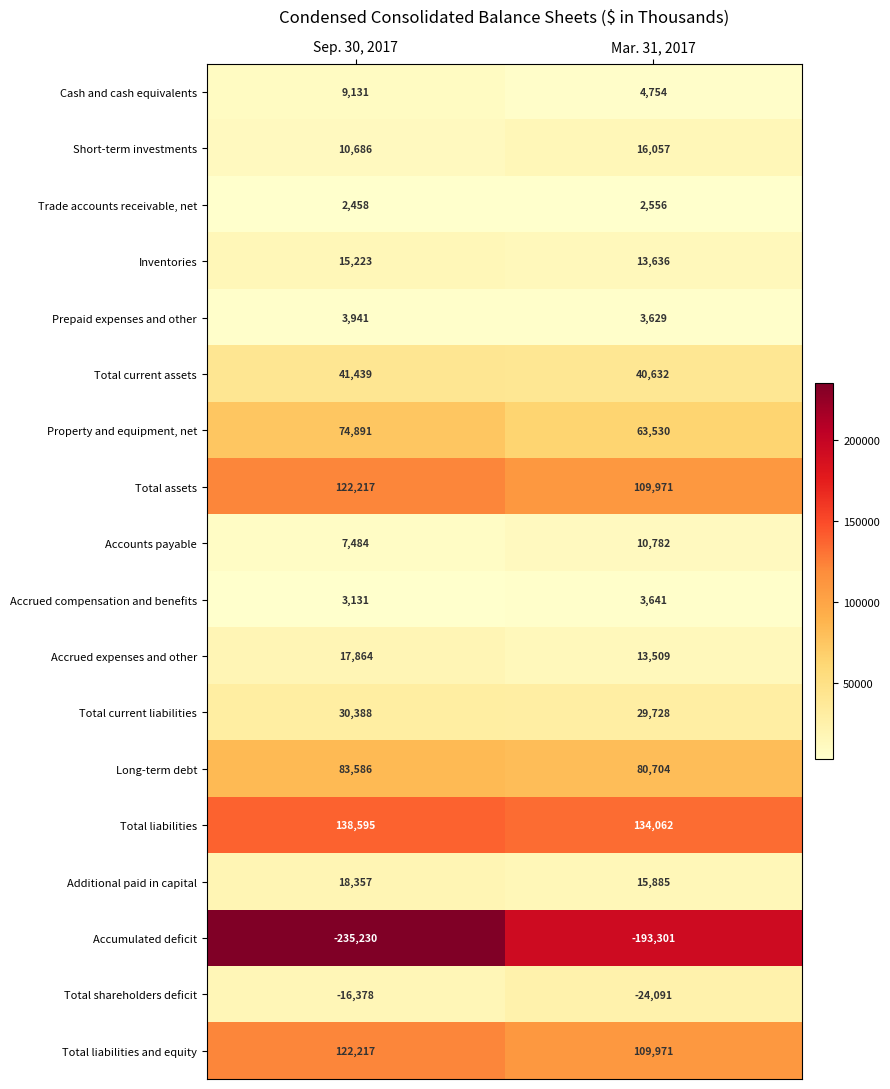

Rank the categories by Total assets value from highest to lowest.

Sep. 30, 2017, Mar. 31, 2017